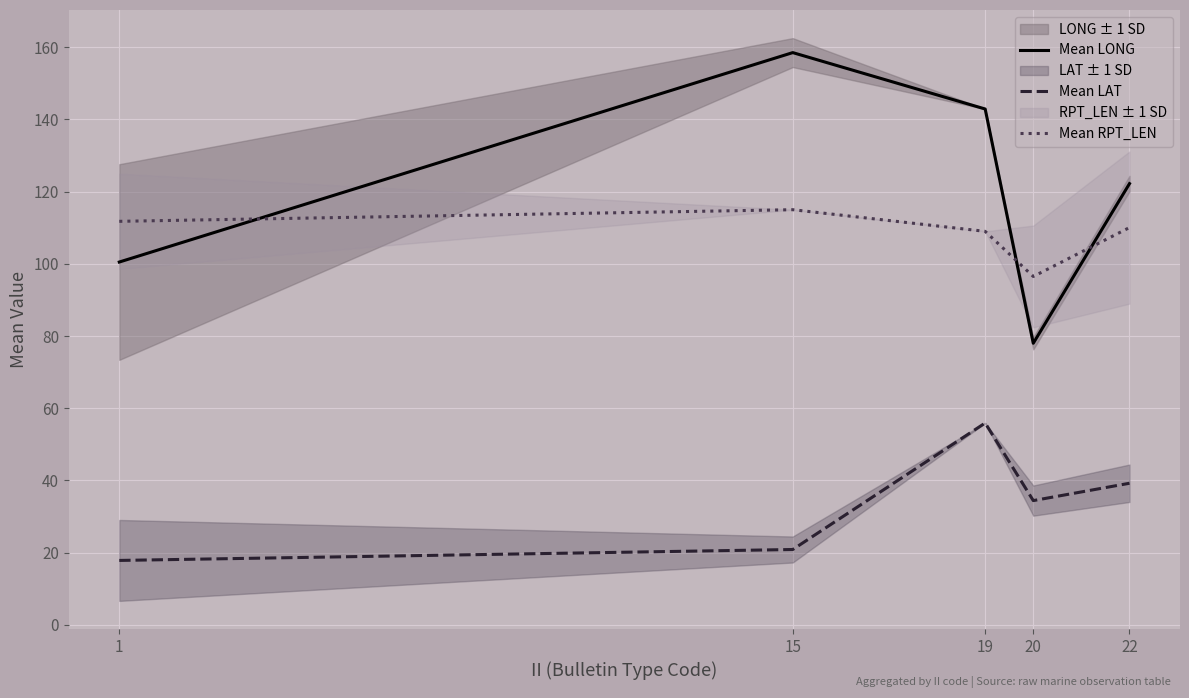

In Mean LONG, how many points are lower than both neighbors (excluding endpoints)?

1